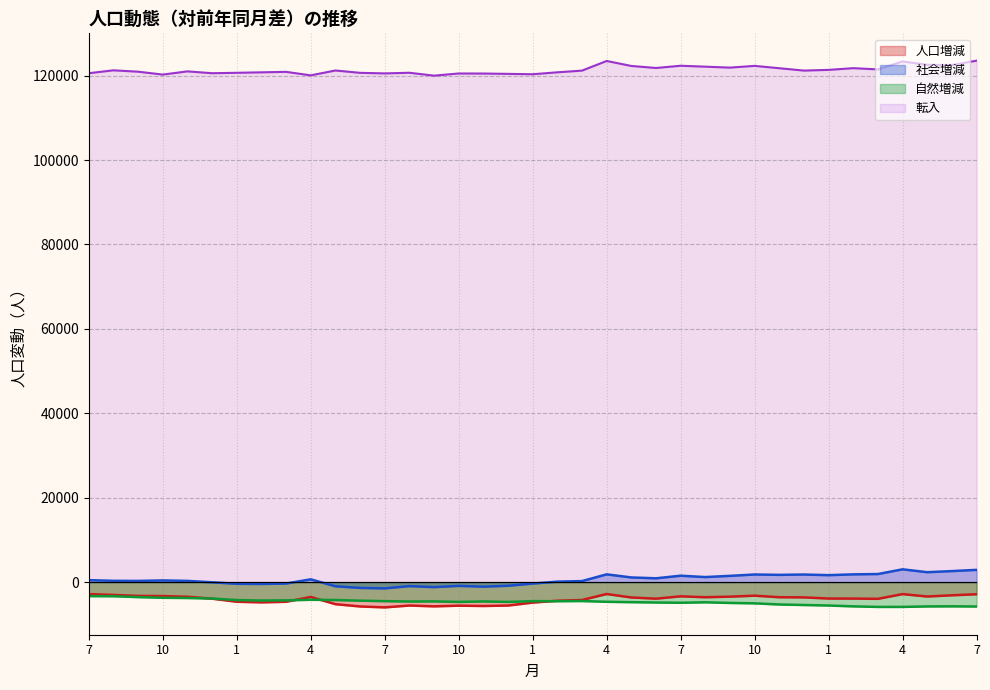

Which series has the largest range (max minus min)?

社会増減